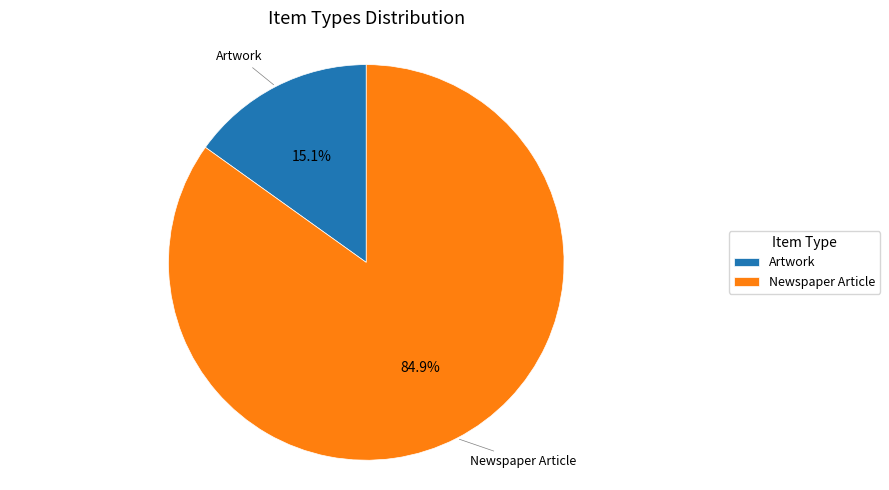

Rank the categories by value from highest to lowest.

Newspaper Article, Artwork